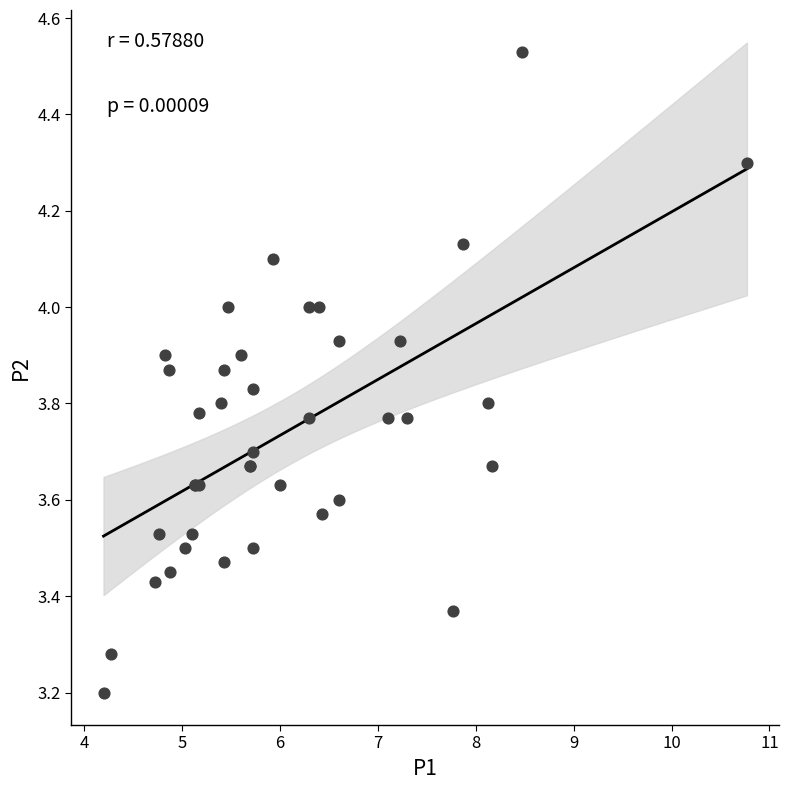

What Y value in the scatter plot is closest to 3?

3.2